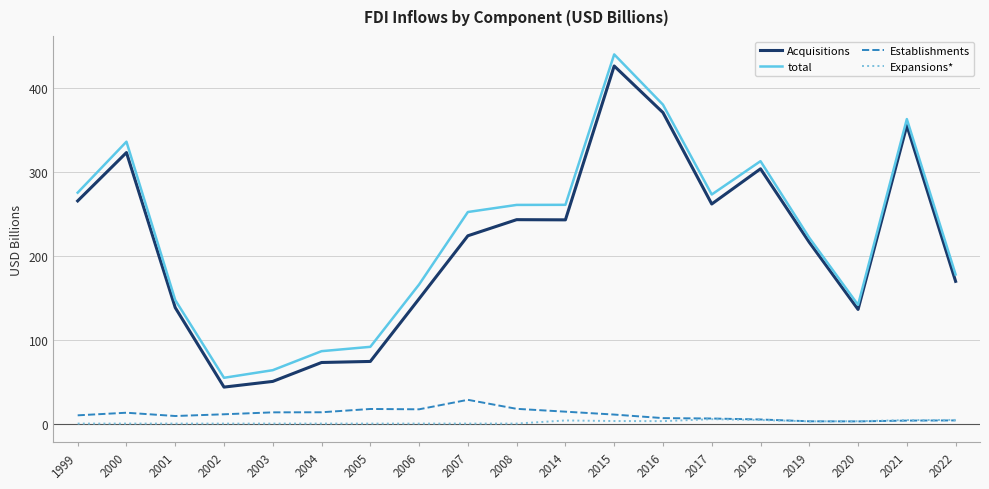

In total, how many points are higher than both neighbors (excluding endpoints)?

4